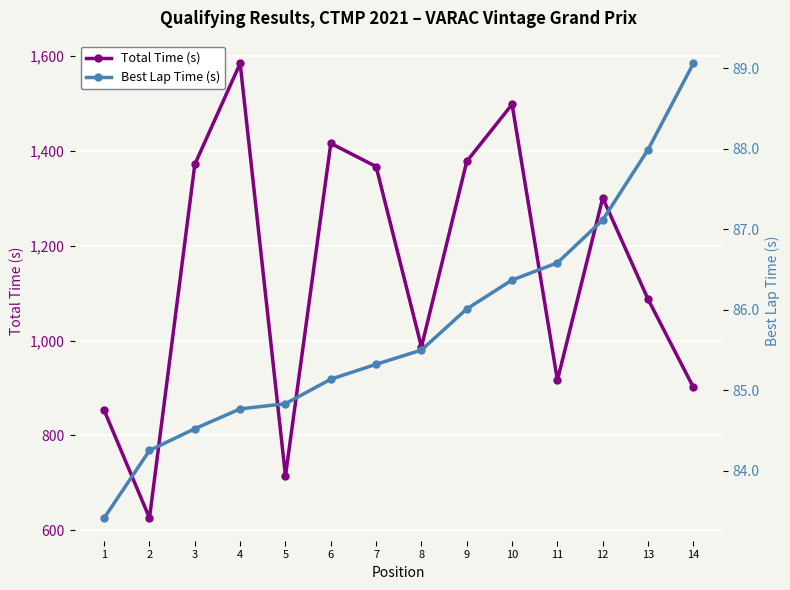

True or false: Best Lap Time (s) and Total Time (s) cross at least once.

False